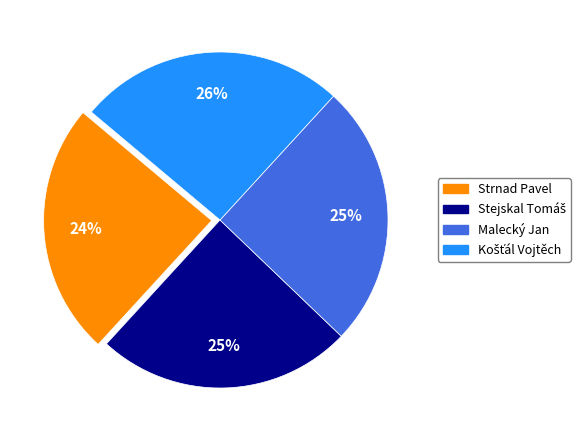

The Strnad Pavel slice represents 24% of the pie. True or false?

True